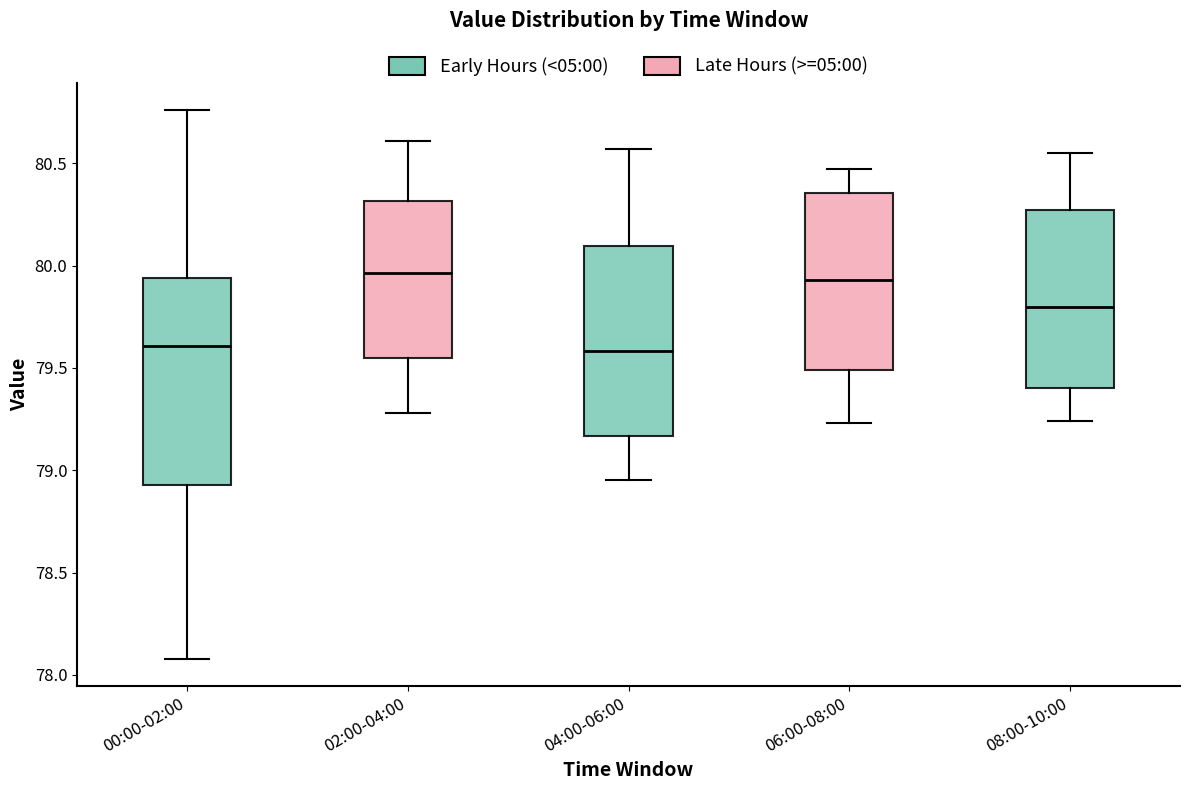

Reading left to right, read every box against the y-axis: the position of its median line, the range the box covers, and the ends of its whiskers. The values are not printed on the chart, so give them approximately, as read against the axis.

00:00-02:00: median 79.60, box 78.95 to 79.95, whiskers 78.10 to 80.75
02:00-04:00: median 79.95, box 79.55 to 80.30, whiskers 79.30 to 80.60
04:00-06:00: median 79.60, box 79.15 to 80.10, whiskers 78.95 to 80.55
06:00-08:00: median 79.95, box 79.50 to 80.35, whiskers 79.25 to 80.45
08:00-10:00: median 79.80, box 79.40 to 80.25, whiskers 79.25 to 80.55